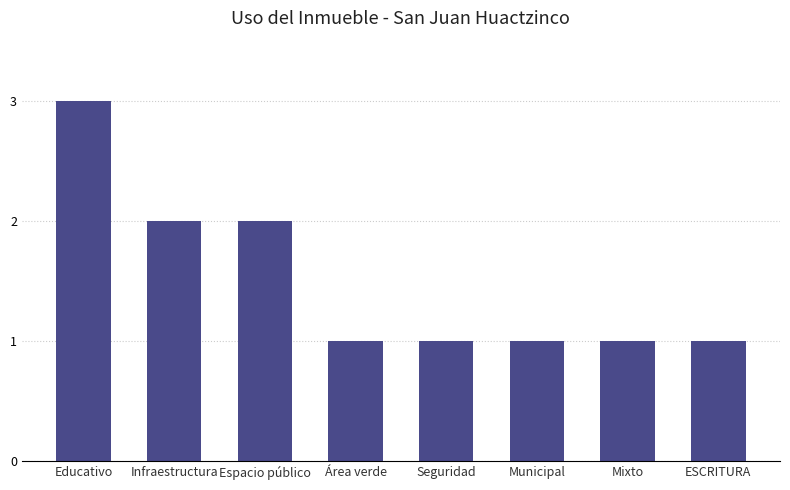

What is the maximum value shown in the chart?

3